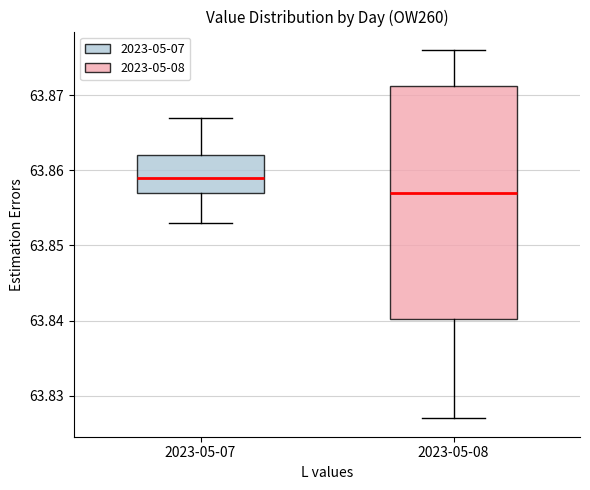

Reading left to right, read every box against the y-axis: the position of its median line, the range the box covers, and the ends of its whiskers. The values are not printed on the chart, so give them approximately, as read against the axis.

2023-05-07: median 63.859, box 63.857 to 63.862, whiskers 63.853 to 63.867
2023-05-08: median 63.857, box 63.840 to 63.871, whiskers 63.827 to 63.876